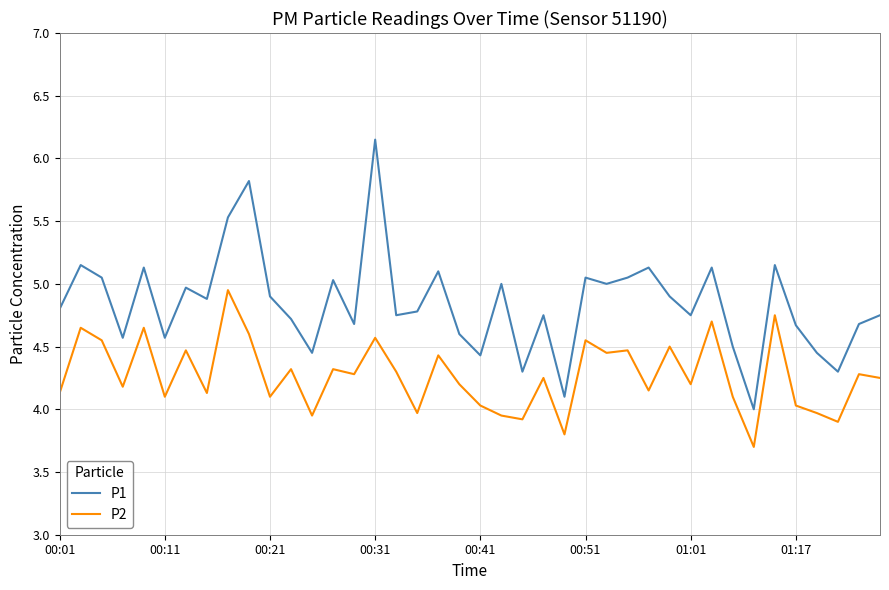

True or false: P1 and P2 intersect in this chart.

False